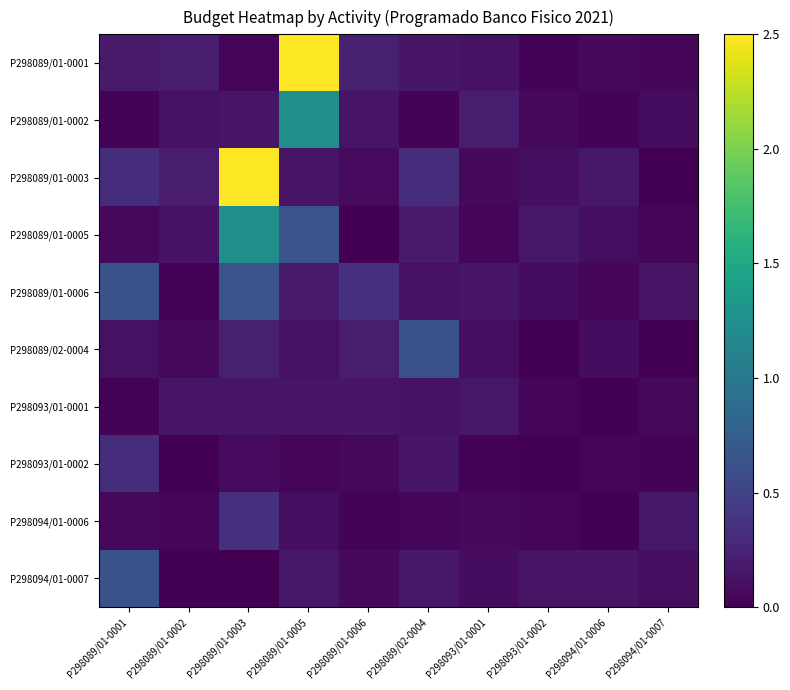

Which series has the largest range (max minus min)?

P298089/01-0003